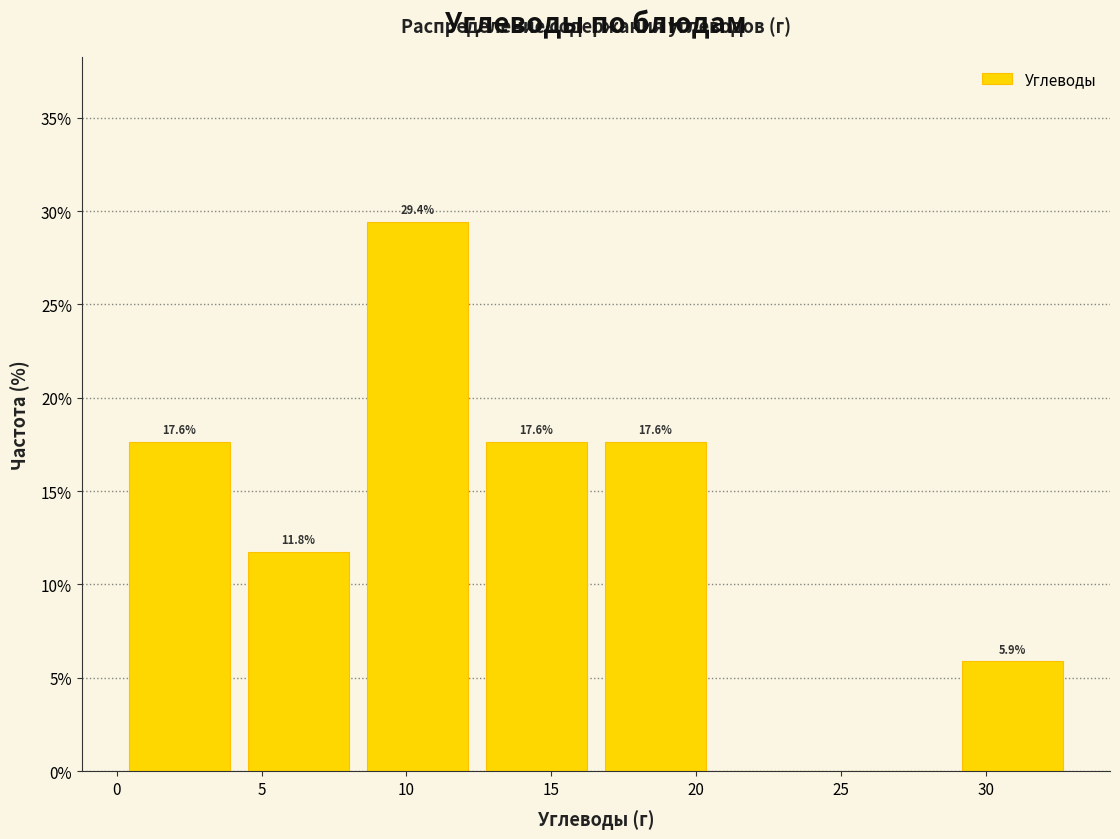

Which range on the x-axis has the tallest bar?

8.5 to 12.5